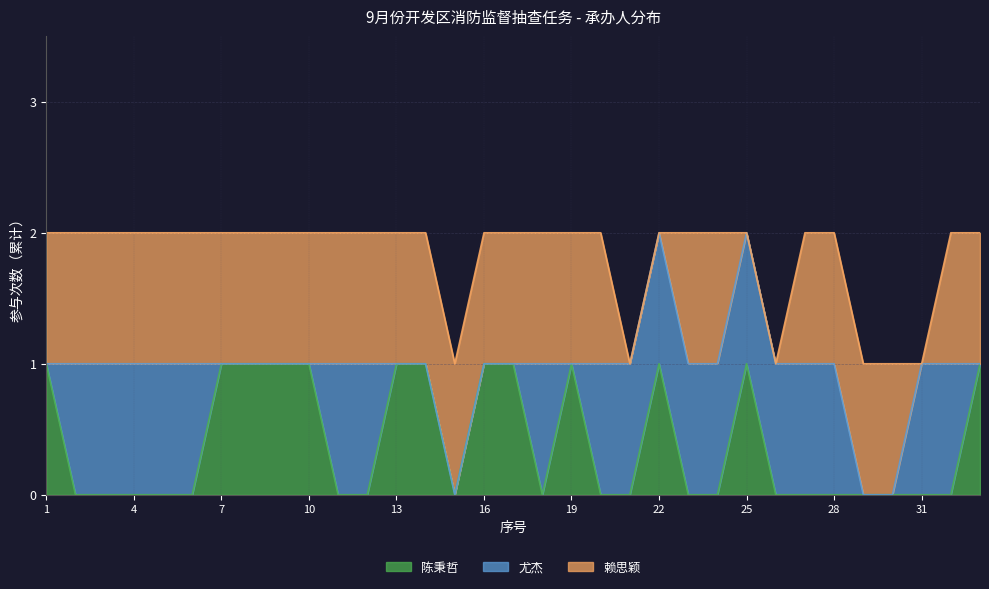

What is the approximate value of 赖思颖 at 10?

1